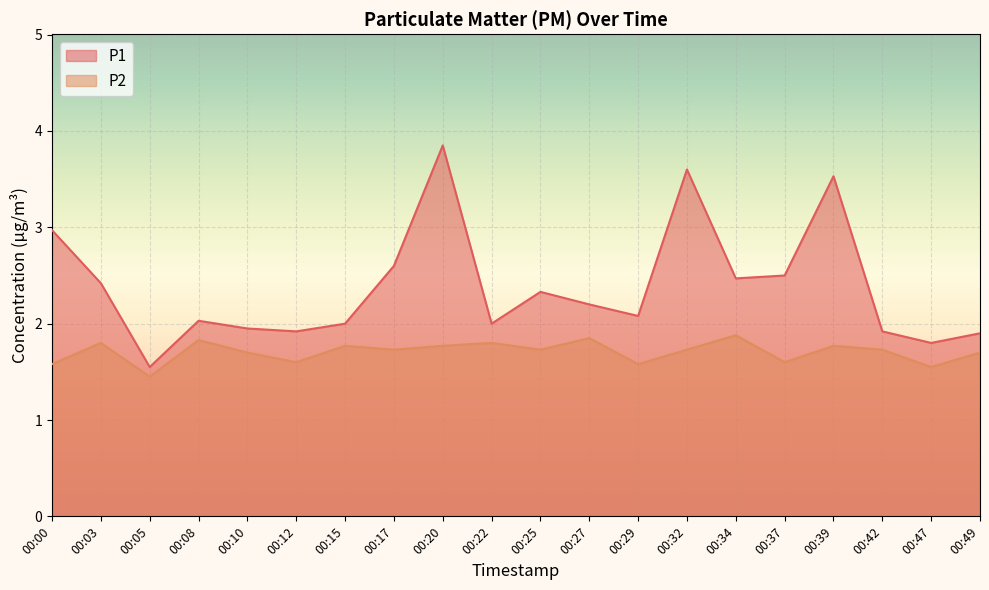

What is the difference between the highest and lowest values at 00:39?

1.8